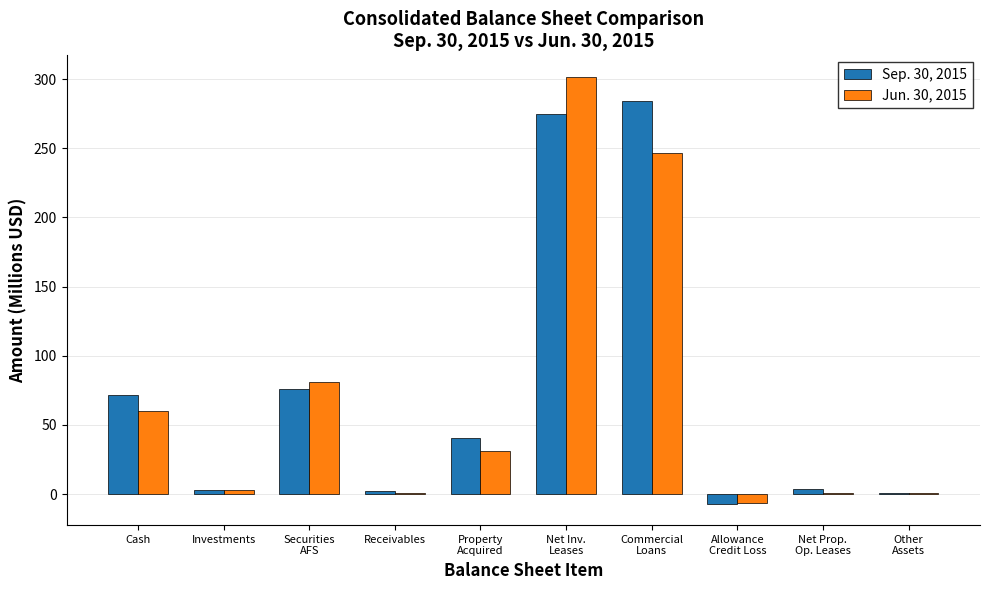

What is the sum of all Sep. 30, 2015 values?

751.0